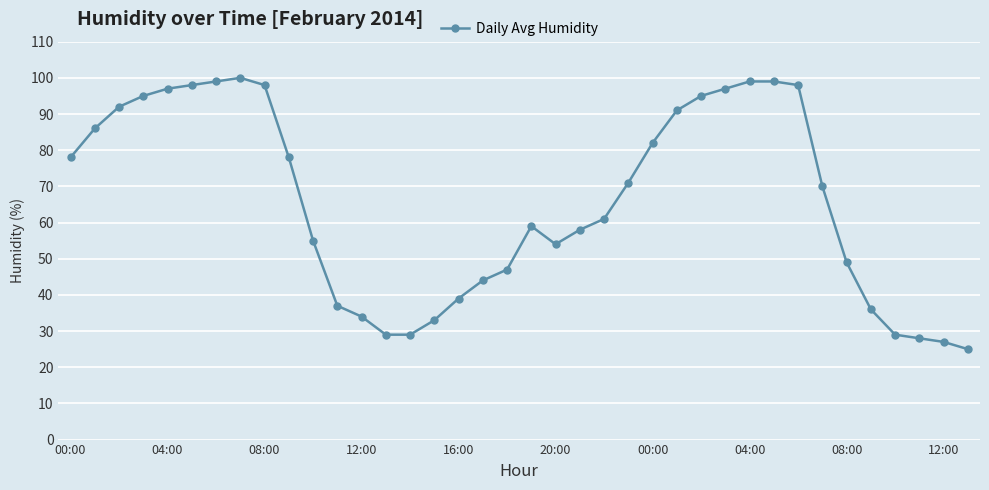

How many values are below 70?

19